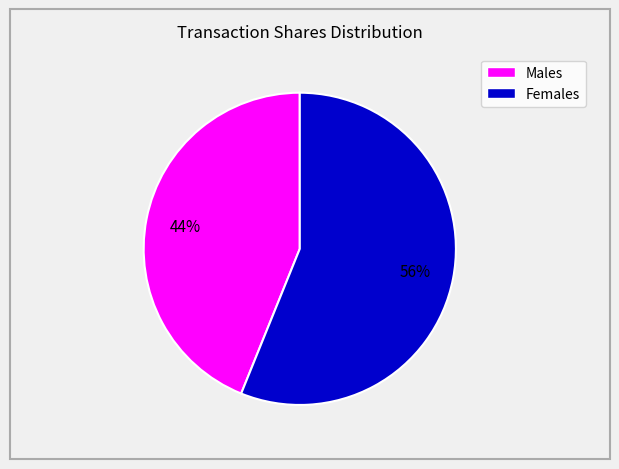

Does any single category account for the majority?

Yes